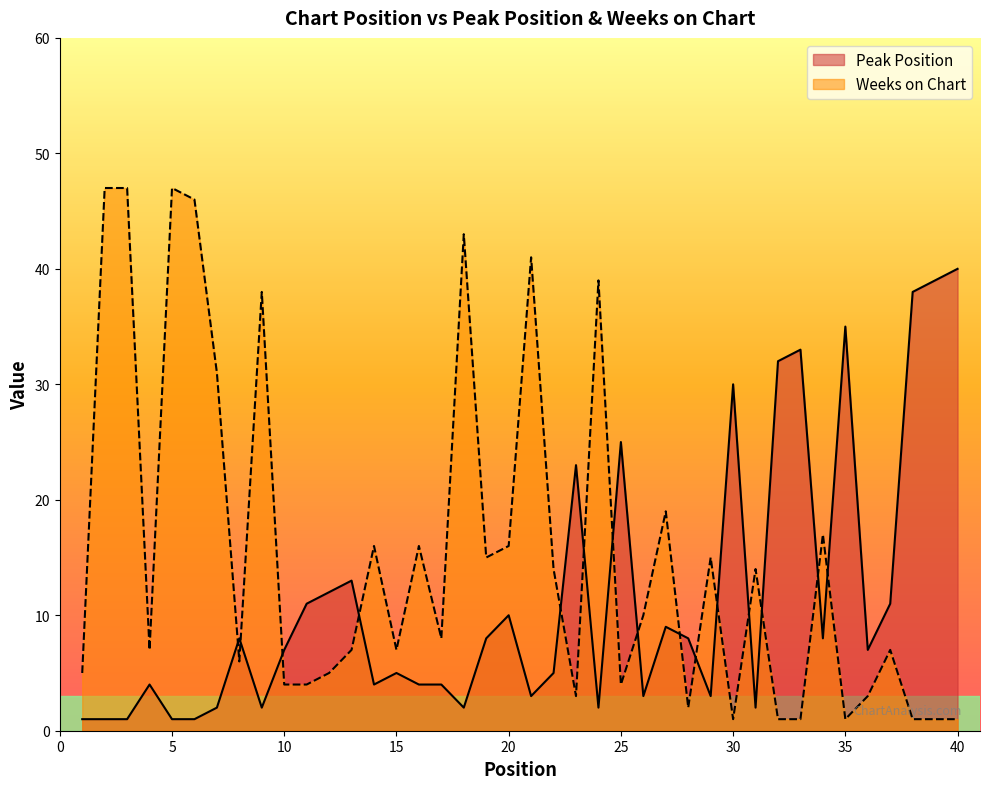

The Weeks on Chart series shows 3 at 4. True or false?

False